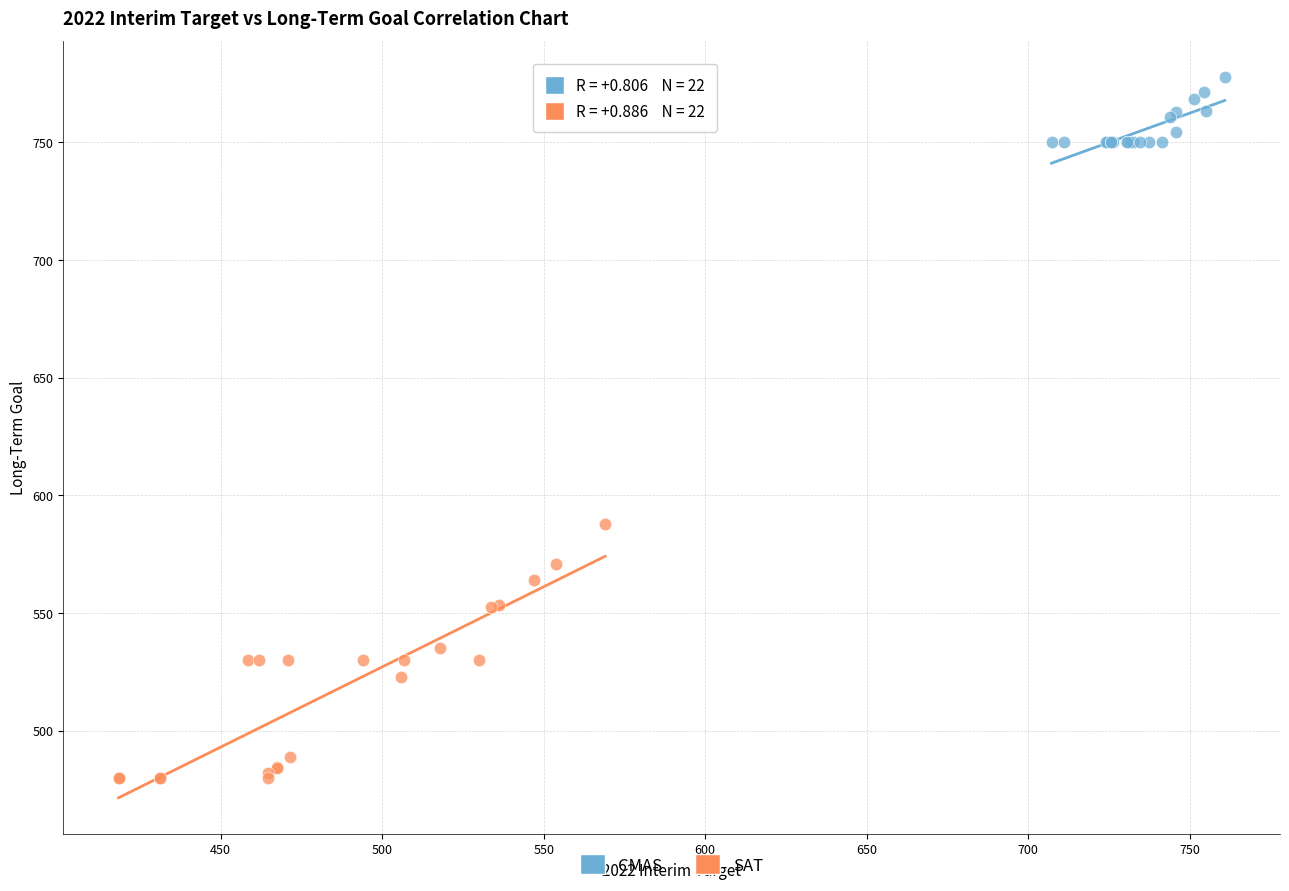

Which series contains the highest Y value?

CMAS